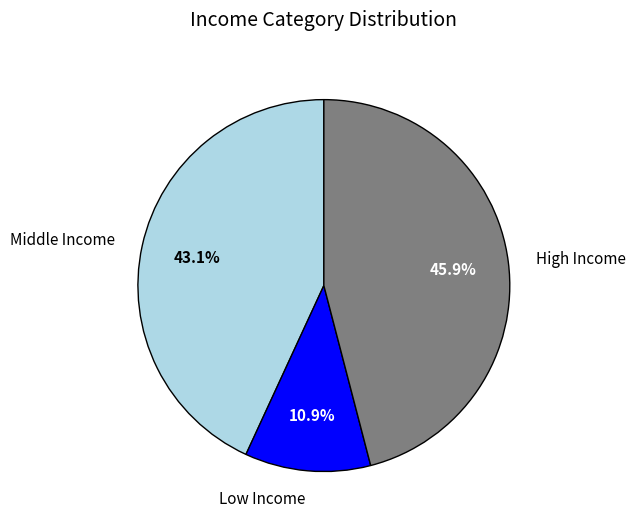

To the nearest percent, what is the average slice percentage?

33%